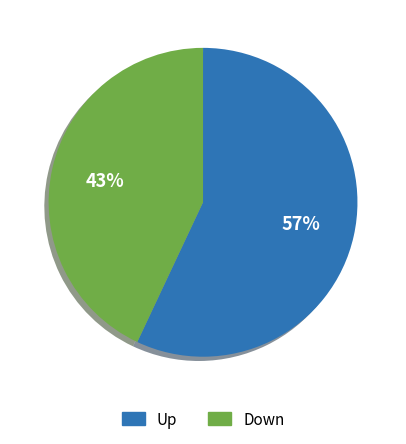

Which slice is the smallest?

Down